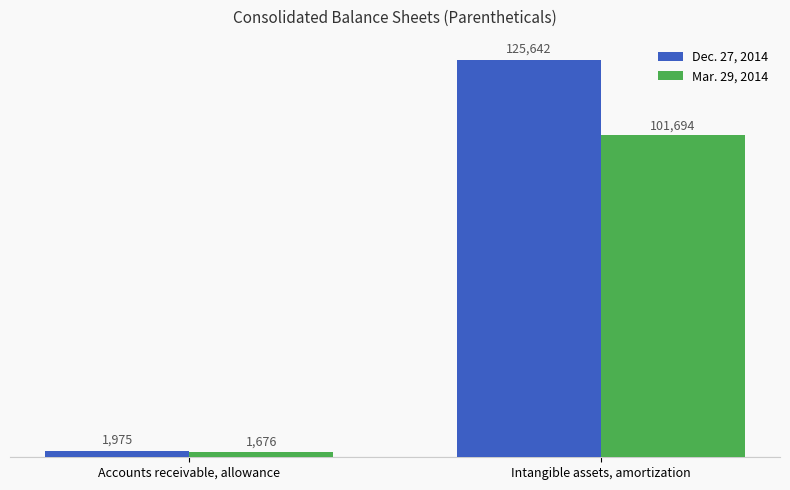

Reading right to left, transcribe all the data shown in this chart.

Dec. 27, 2014: Intangible assets, amortization=125642	Accounts receivable, allowance=1975
Mar. 29, 2014: Intangible assets, amortization=101694	Accounts receivable, allowance=1676